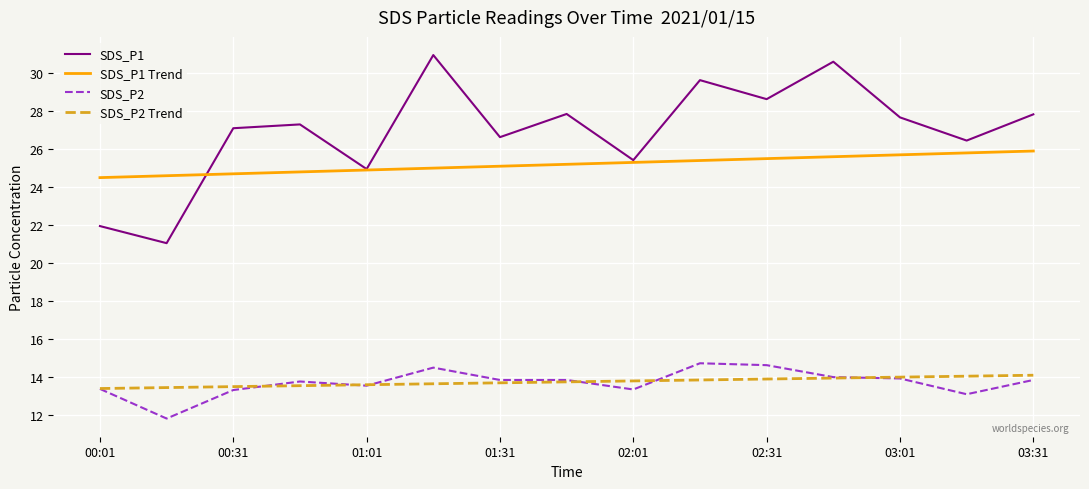

Which series has the widest spread of values?

SDS_P1